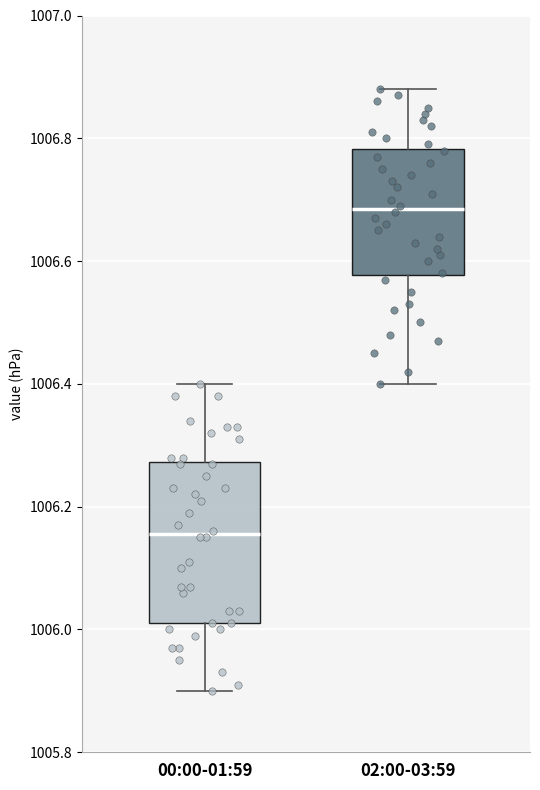

Reading left to right, transcribe this box plot: for each box, give where its median line is, the range the box spans, and where its two whiskers end, as read against the y-axis. The values are not printed on the chart, so give them approximately, as read against the axis.

00:00-01:59: median 1006.16, box 1006.02 to 1006.28, whiskers 1005.90 to 1006.40
02:00-03:59: median 1006.68, box 1006.58 to 1006.78, whiskers 1006.40 to 1006.88